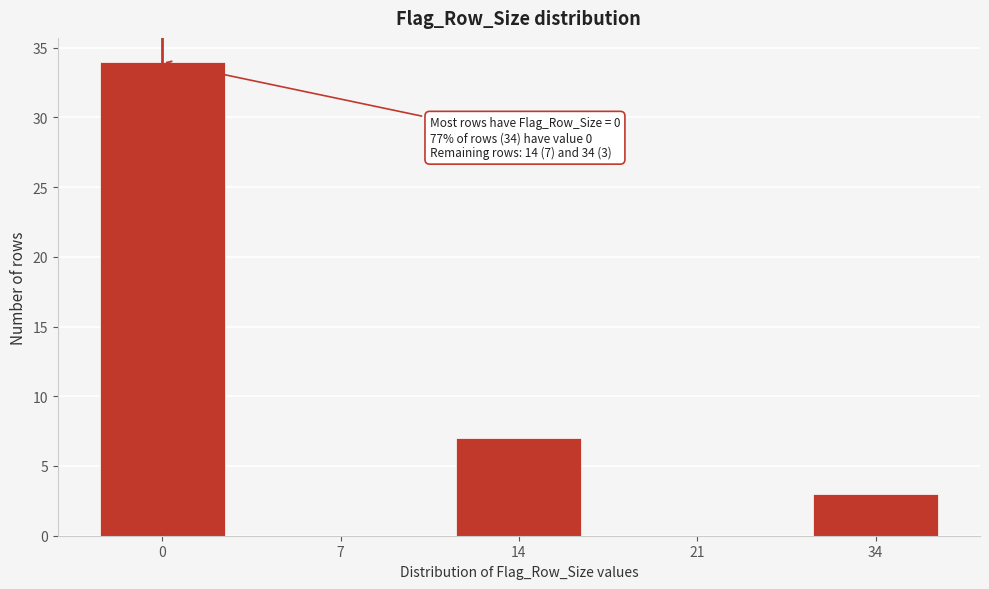

Reading right to left, list all the values displayed in this chart.

34=3	21=0	14=7	7=0	0=34